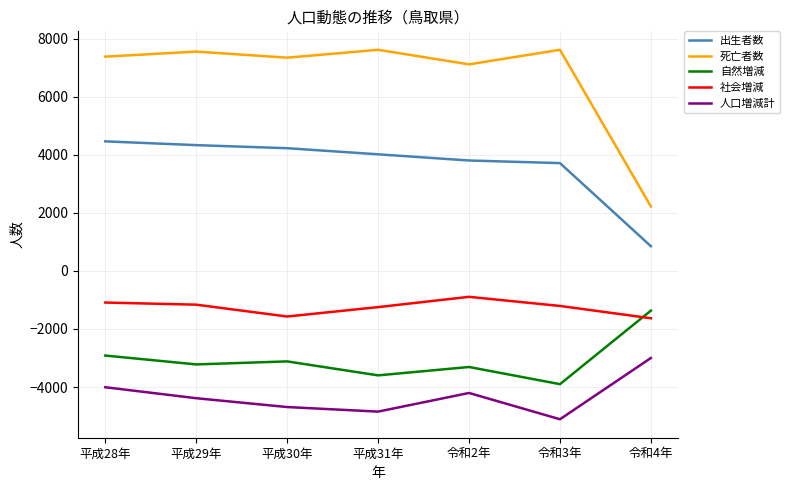

Which series has the largest total across all categories?

死亡者数